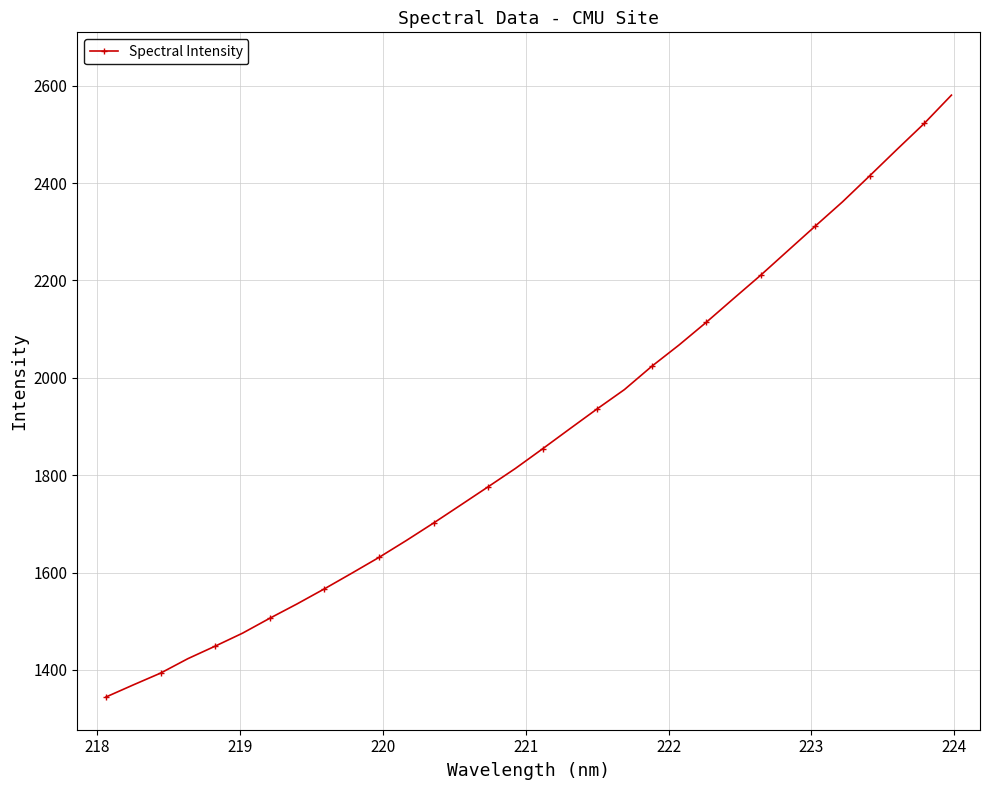

What is the maximum value shown in the chart?

2580.8